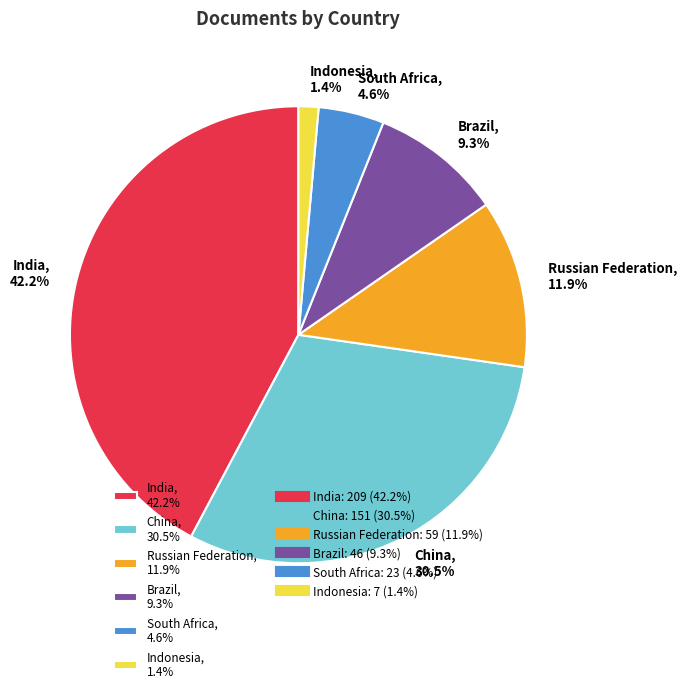

What percentage is the Brazil slice, to the nearest percent?

9%